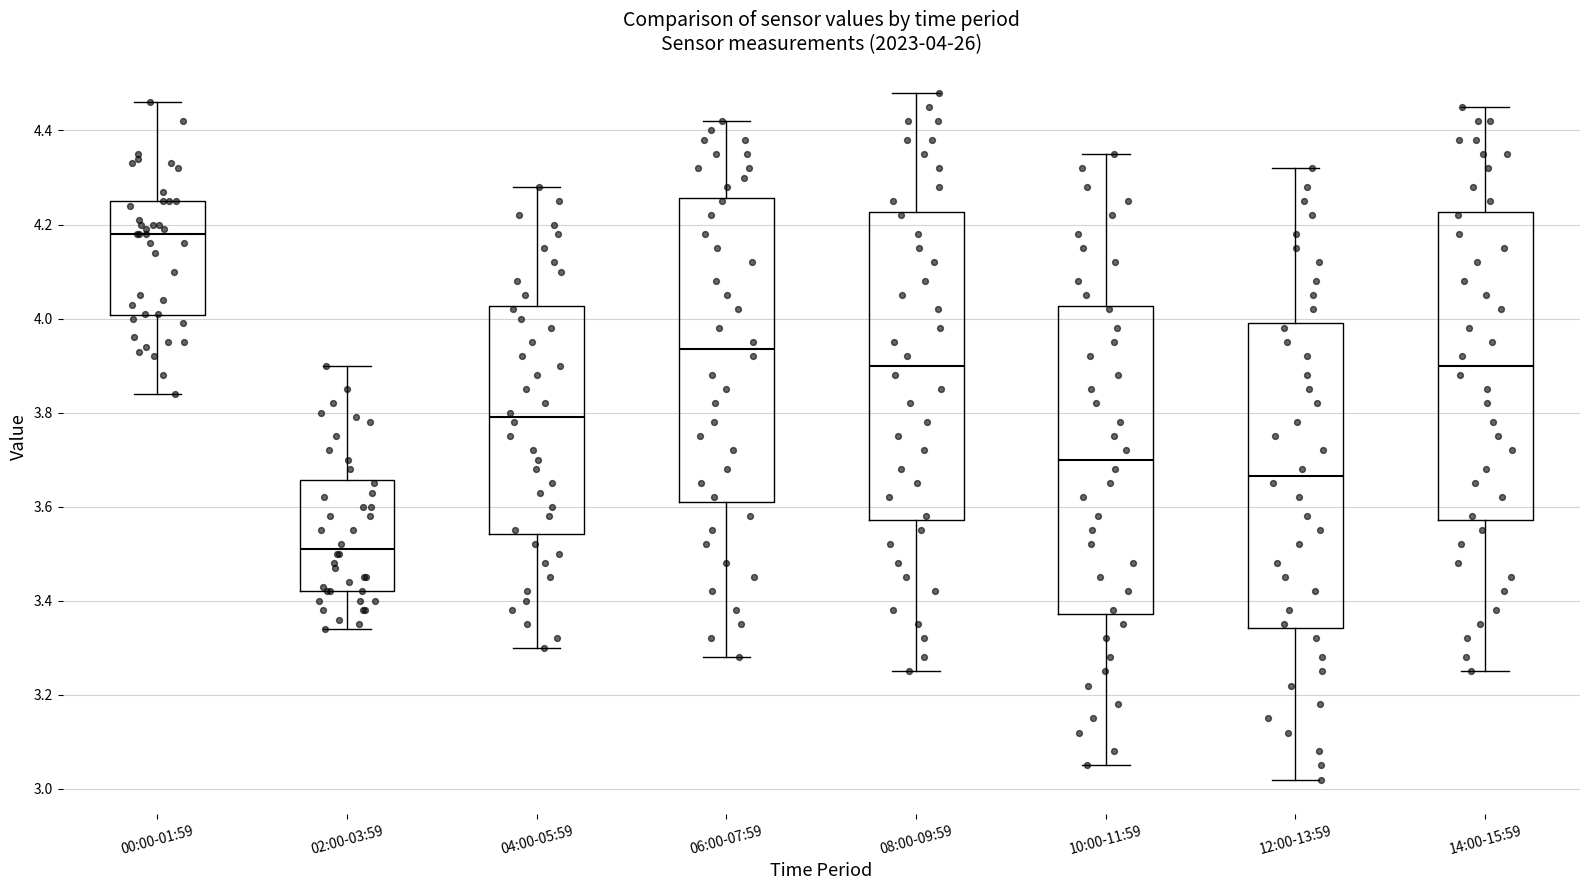

Which box's median line is the lowest?

02:00-03:59